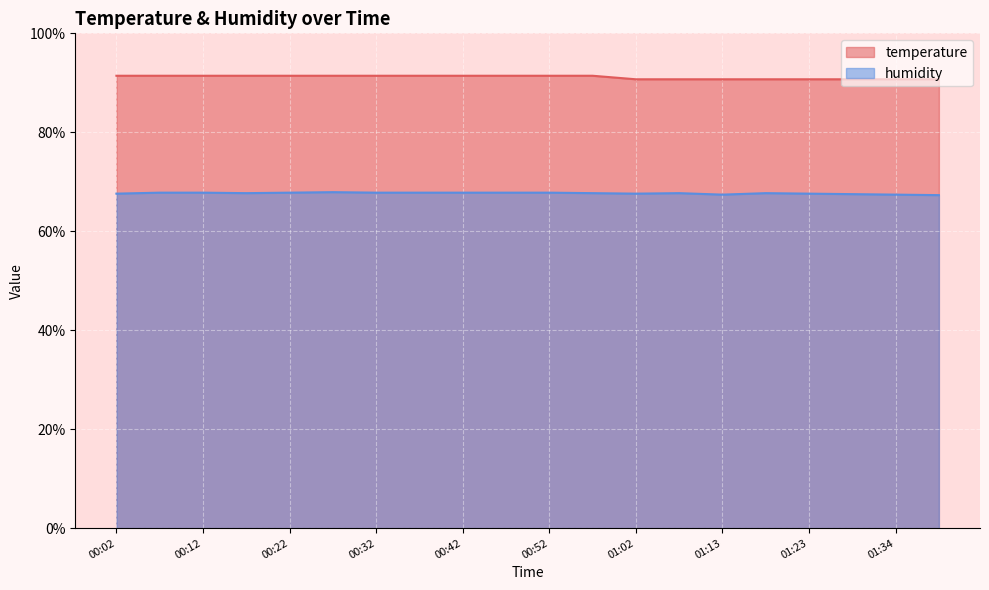

Rank the series by their average value, from highest to lowest.

temperature, humidity